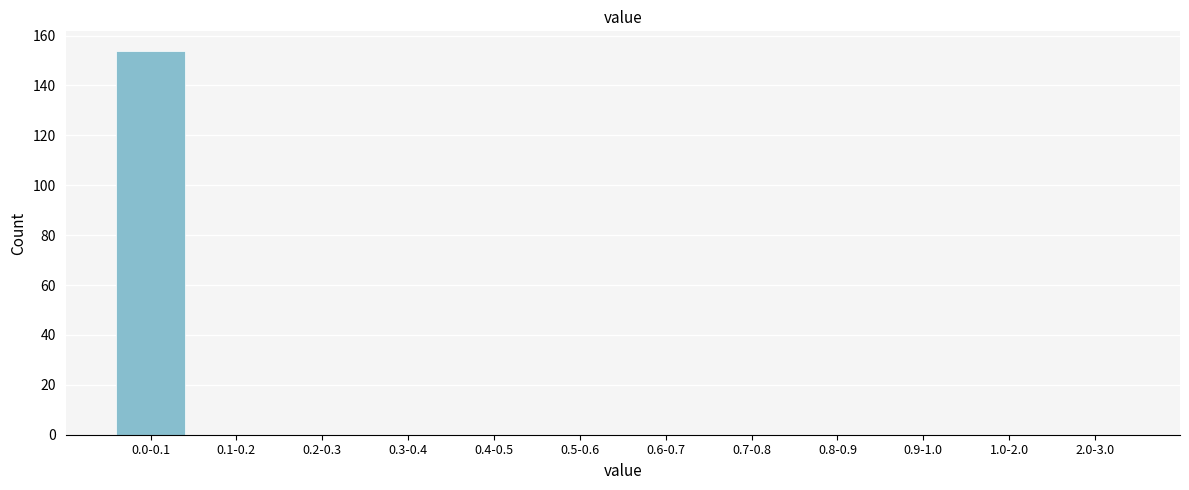

Reading left to right, list all the values displayed in this chart.

0.0-0.1=154	0.1-0.2=0	0.2-0.3=0	0.3-0.4=0	0.4-0.5=0	0.5-0.6=0	0.6-0.7=0	0.7-0.8=0	0.8-0.9=0	0.9-1.0=0	1.0-2.0=0	2.0-3.0=0